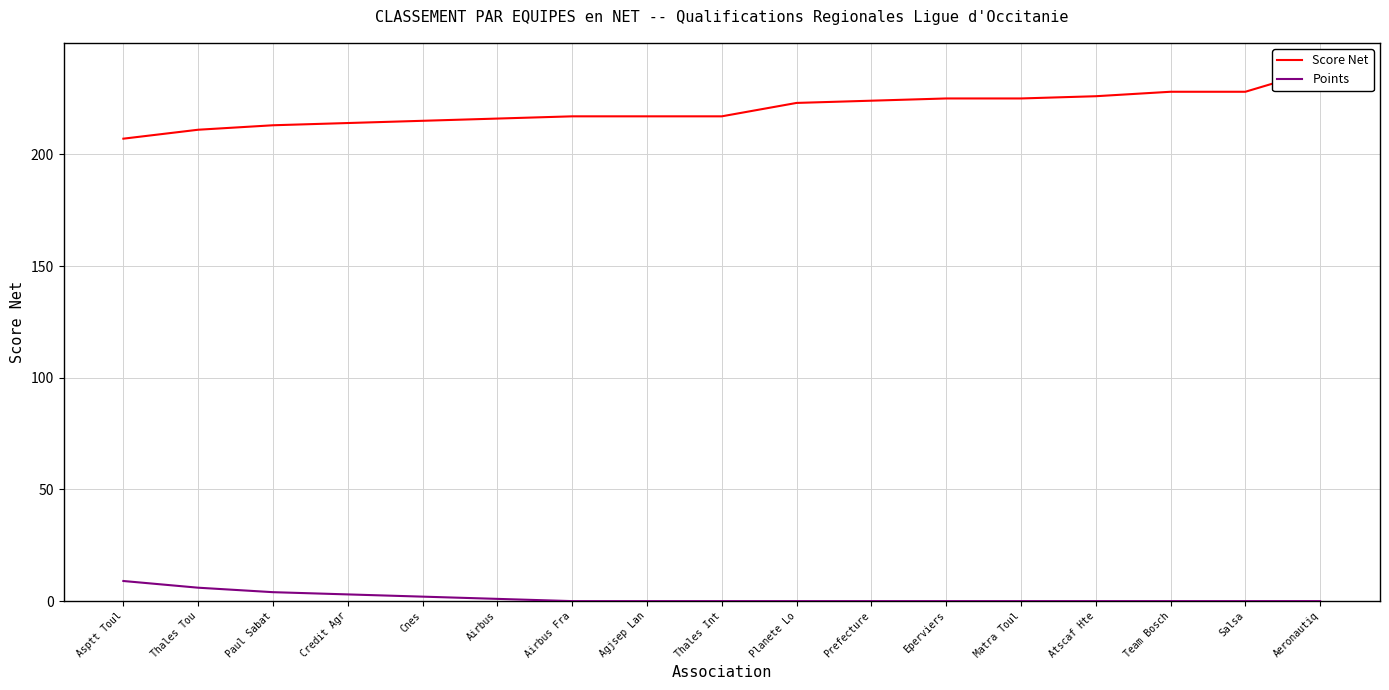

What is the difference between the second highest and minimum values in the Score Net series?

21